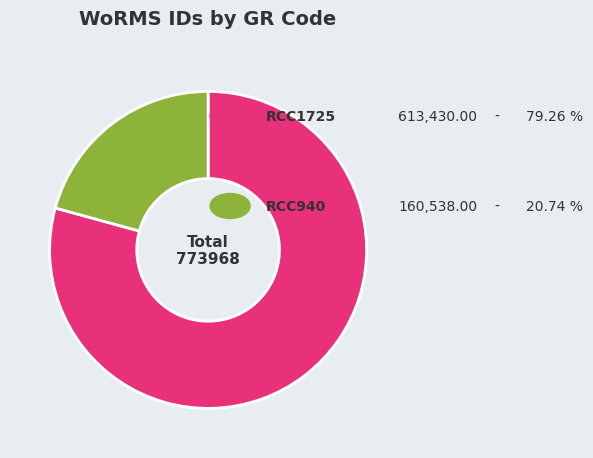

Does any single category account for the majority?

Yes